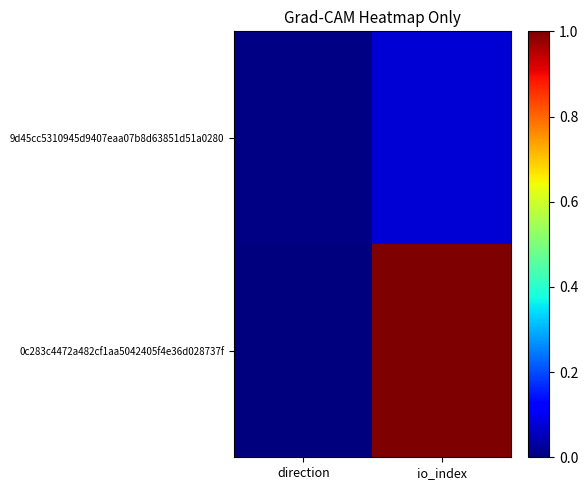

At which category is the sum across all series the highest?

io_index